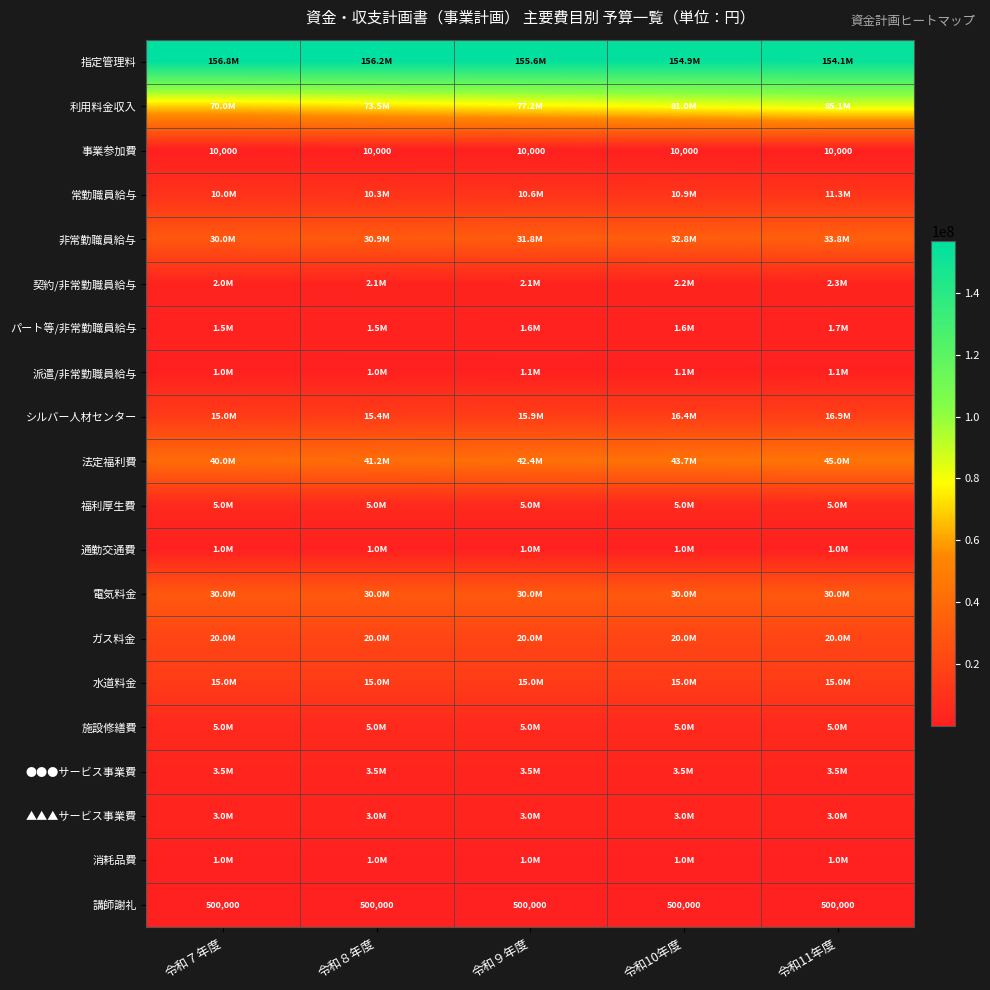

What is the average value of the 利用料金収入 series?

77358837.5